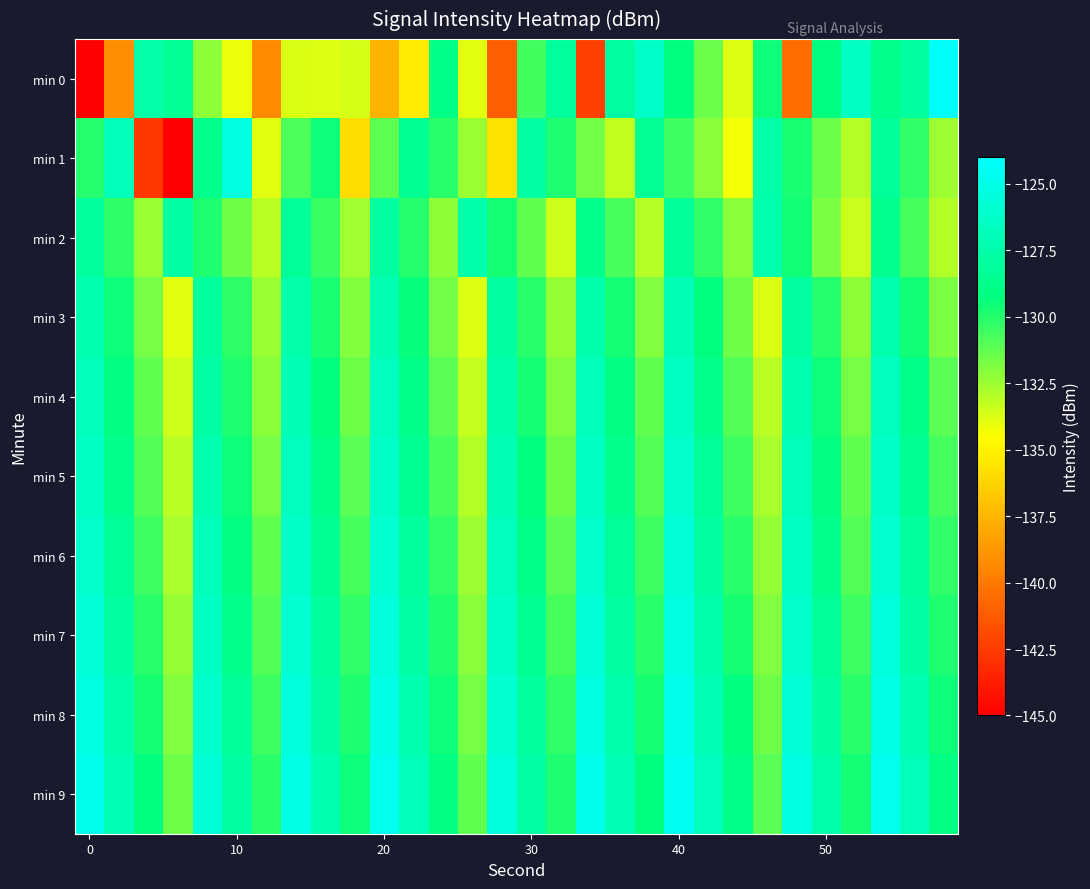

What is the greatest value displayed?

-124.2